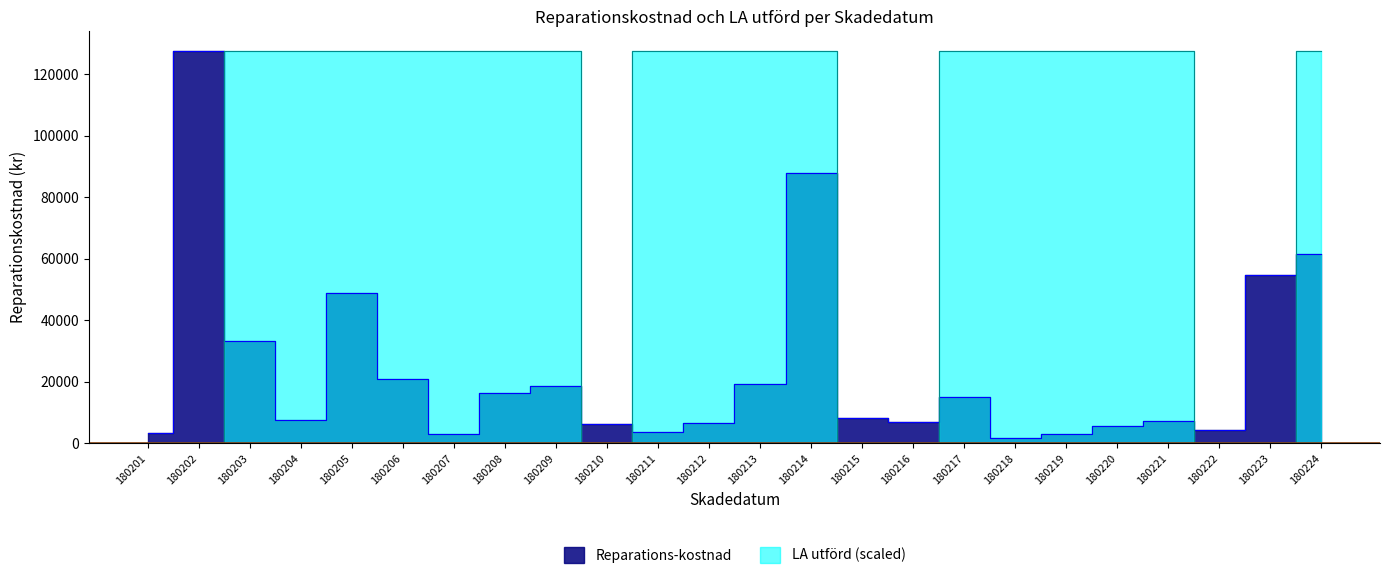

Is the value of LA utförd at 180203 greater than the value of Reparations-kostnad at 180206?

Yes